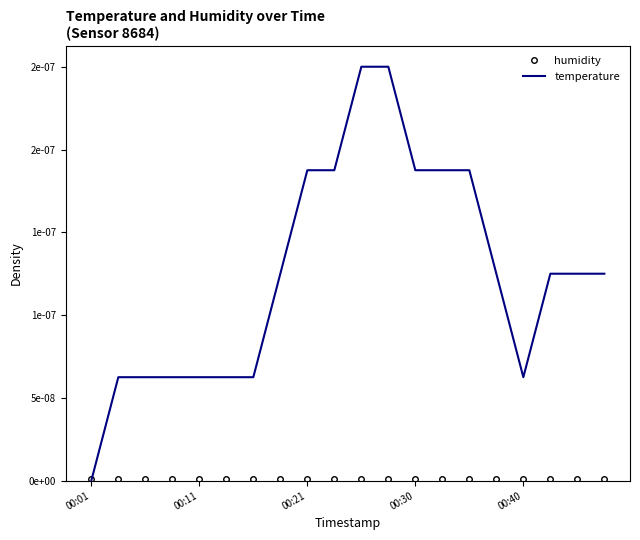

Does the chart have visible grid lines?

No